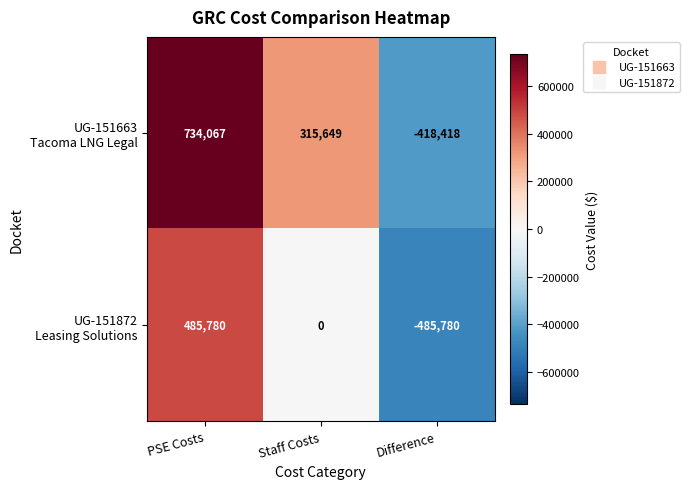

How many series are shown in this chart?

2